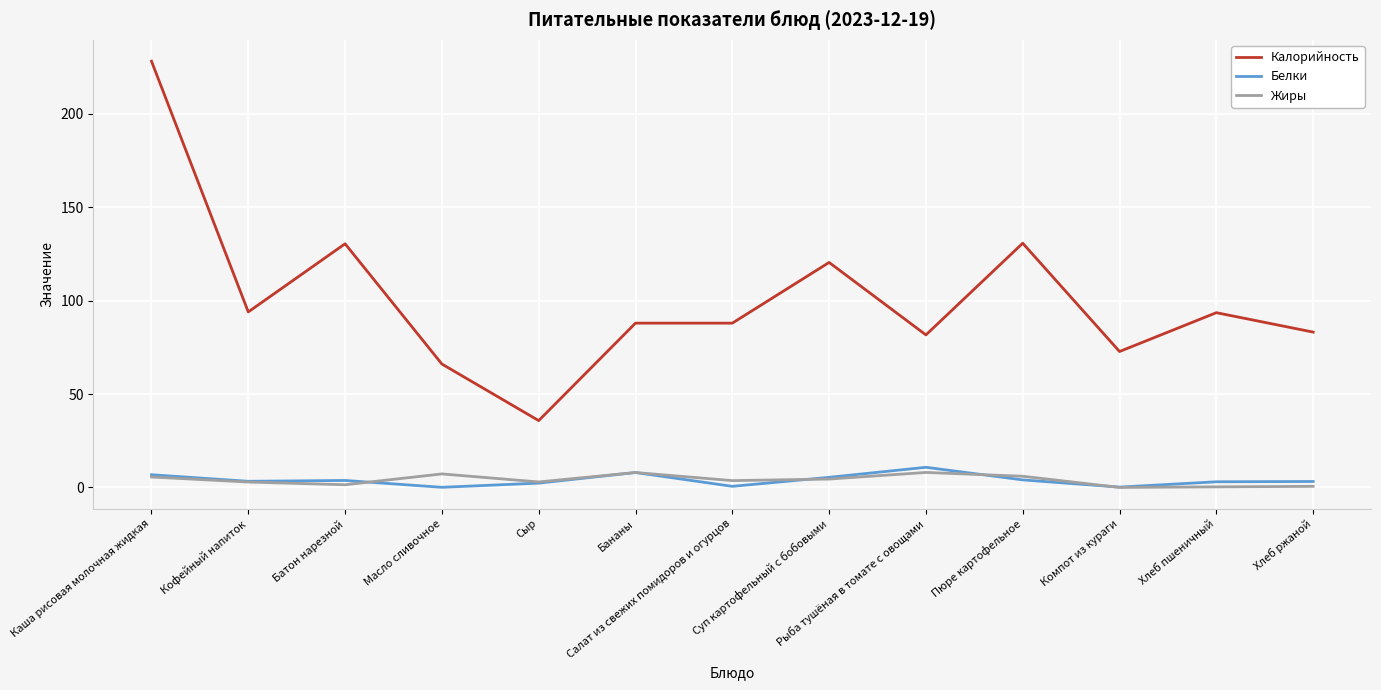

True or false: Калорийность and Белки intersect in this chart.

False